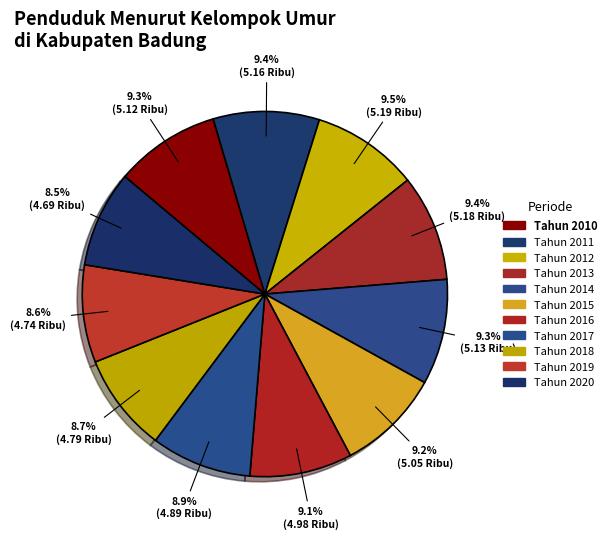

Count the number of slices in the pie.

11